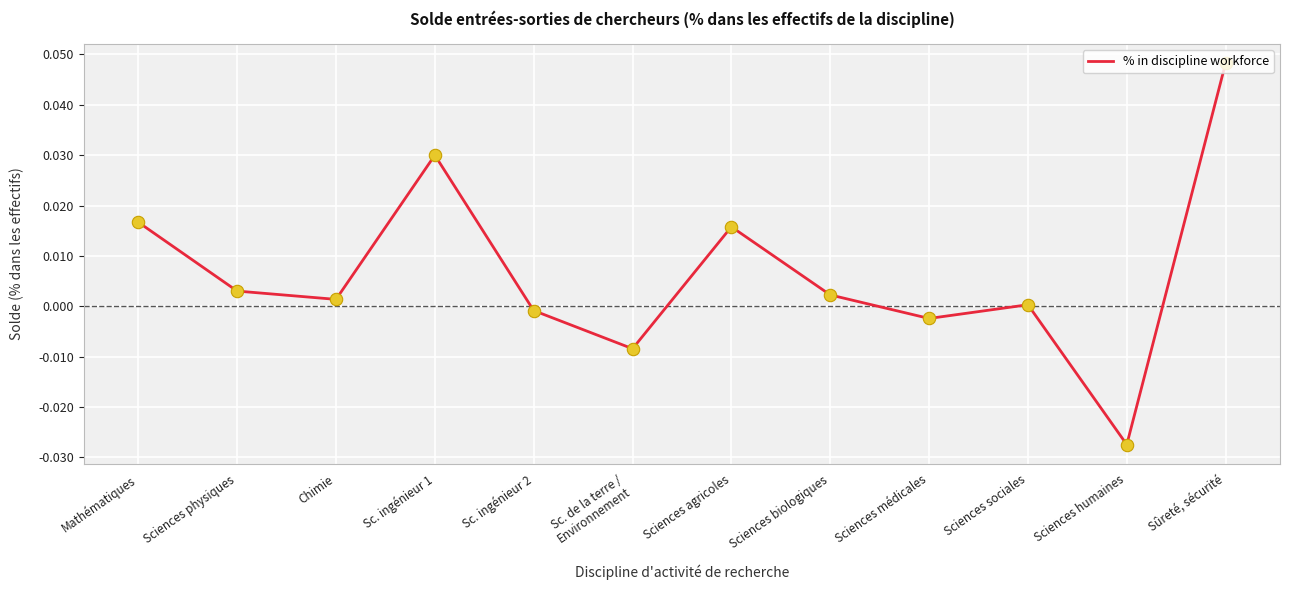

Which has a higher value, Sciences agricoles or Sc. ingénieur 2?

Sciences agricoles